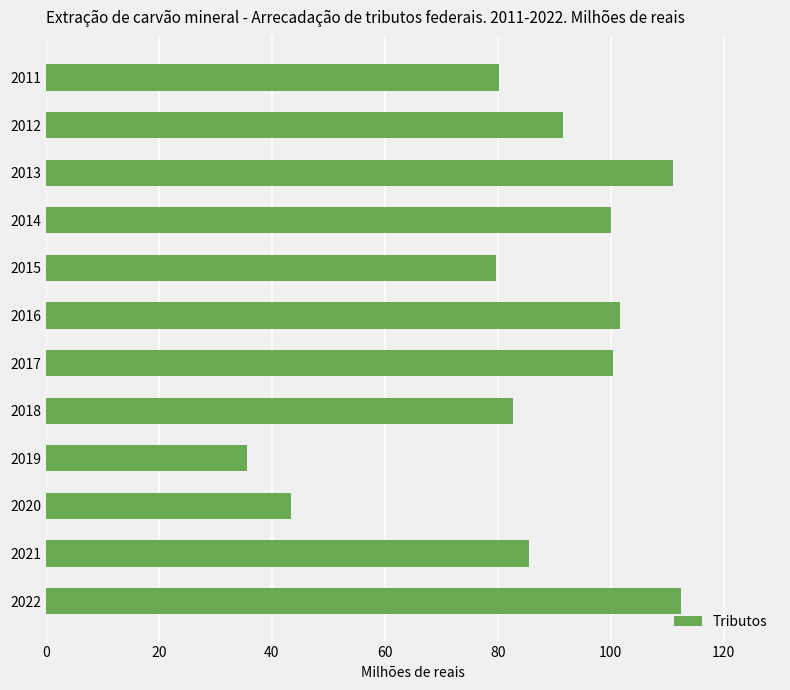

Is it true that the value at 2020 is 43.5?

True